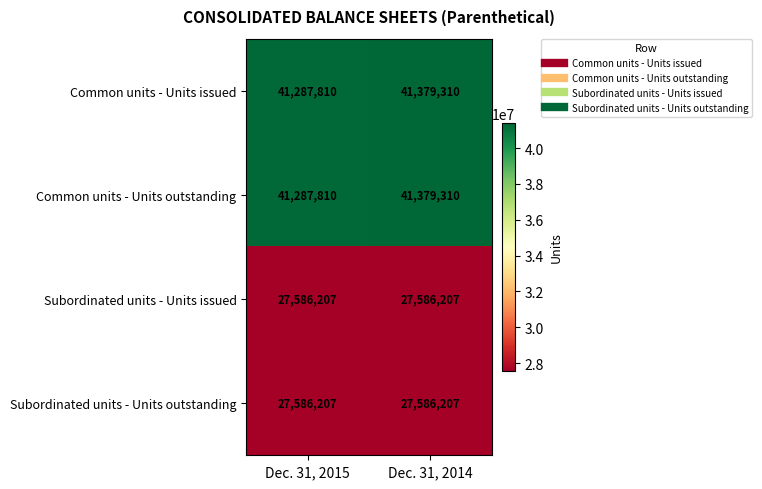

The Common units - Units outstanding series shows 41379310 at Dec. 31, 2014. True or false?

True